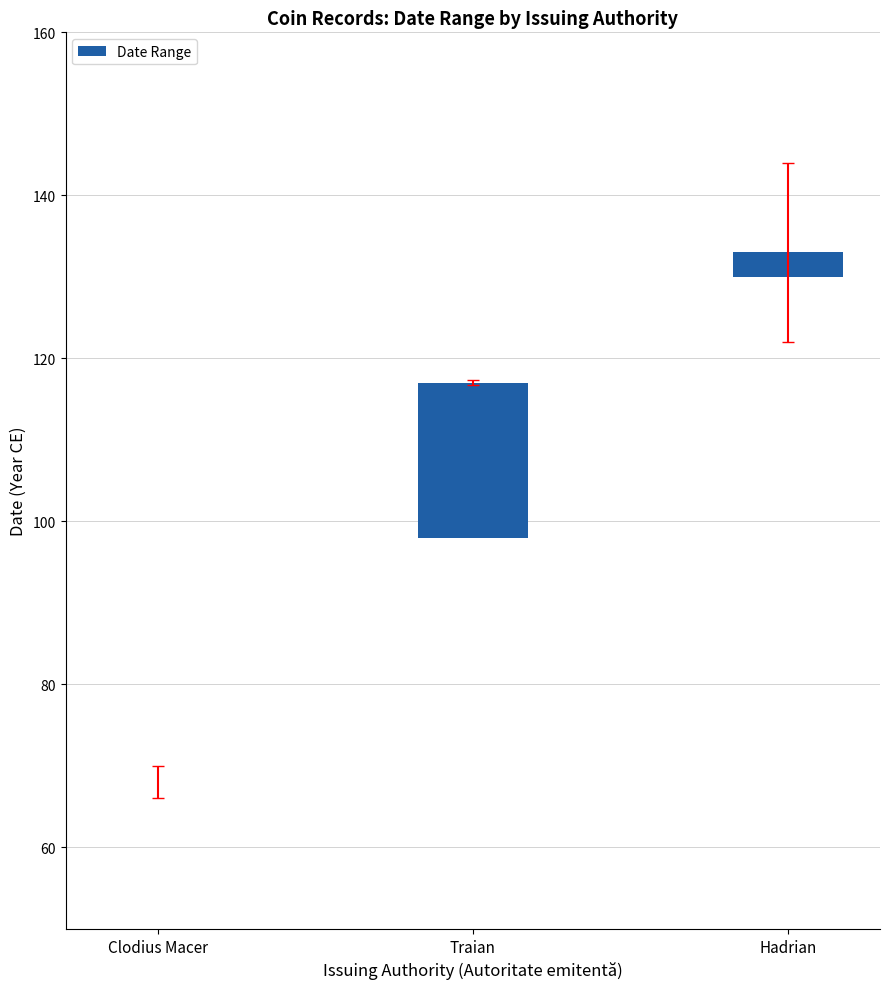

What is the sum of all values?

22